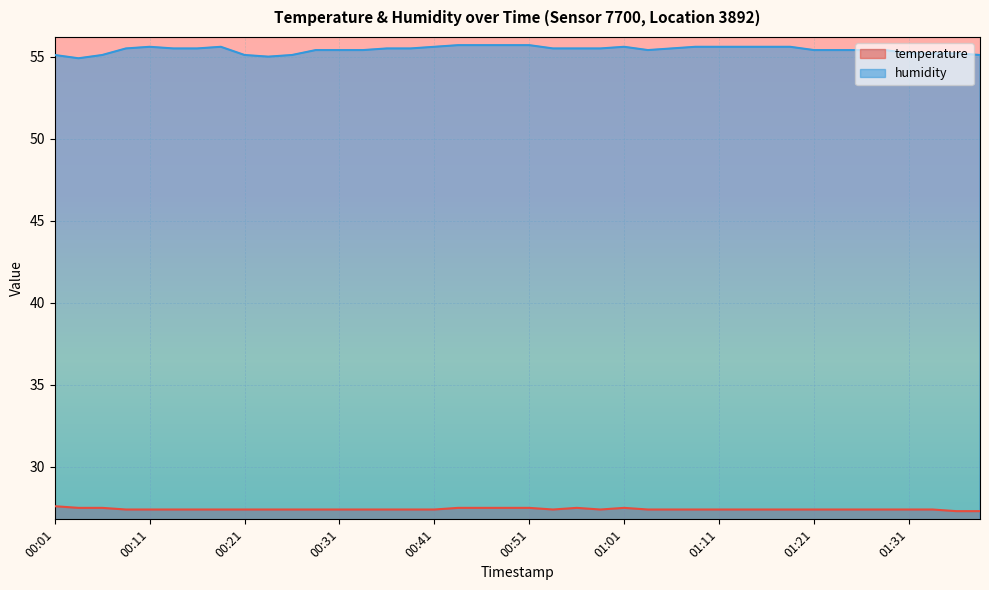

Count the number of categories in the chart.

40